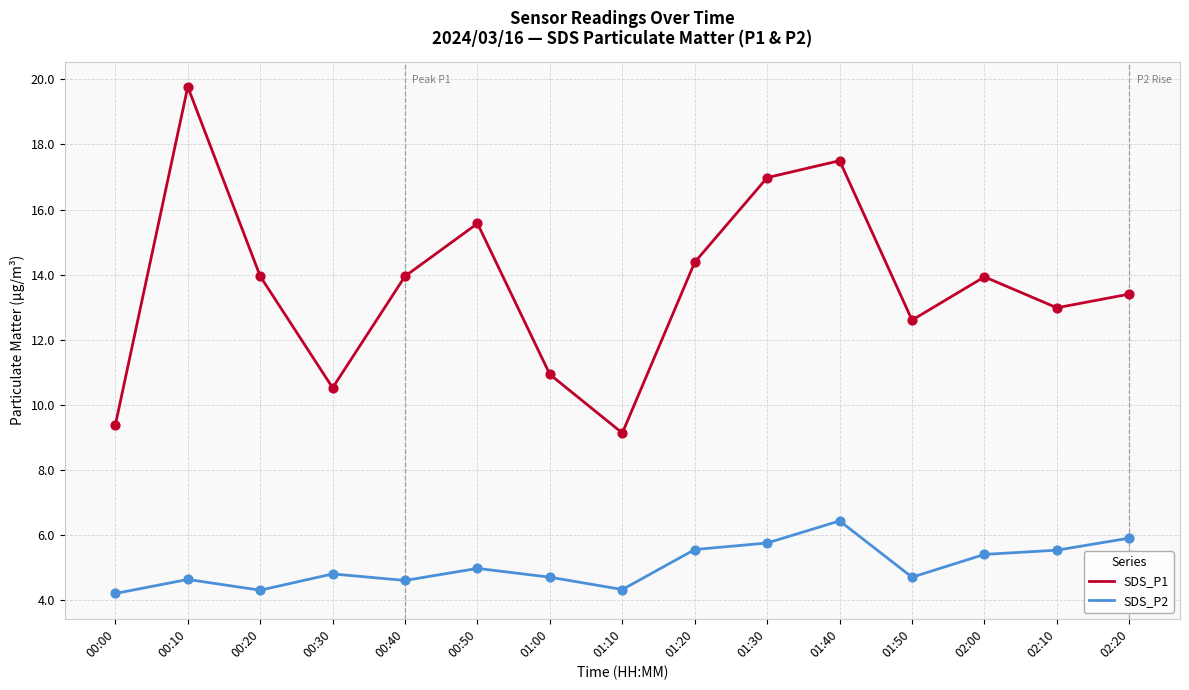

At which category is the sum across all series the highest?

00:10